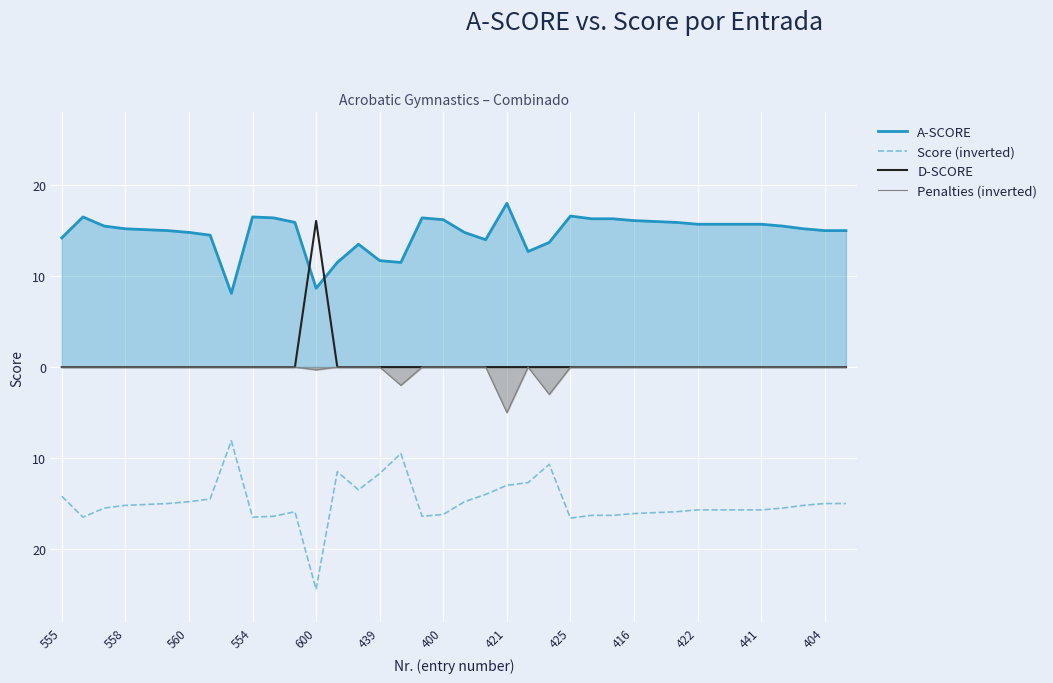

What is the label of the 30th point from the right?

425